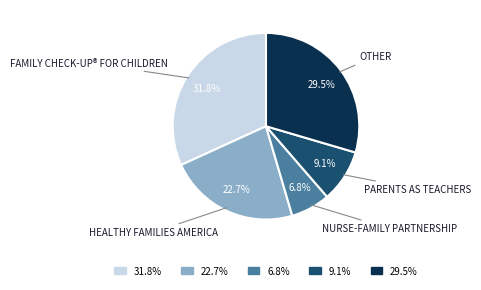

Which category has the biggest portion of the pie?

31.8%